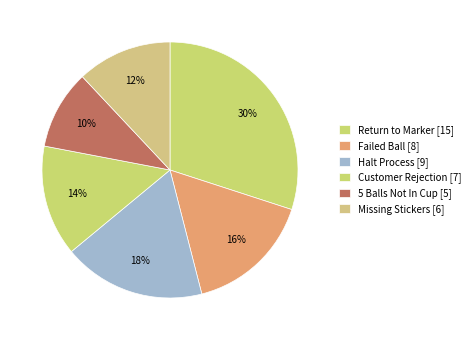

Is there any slice that represents more than half of the pie?

No